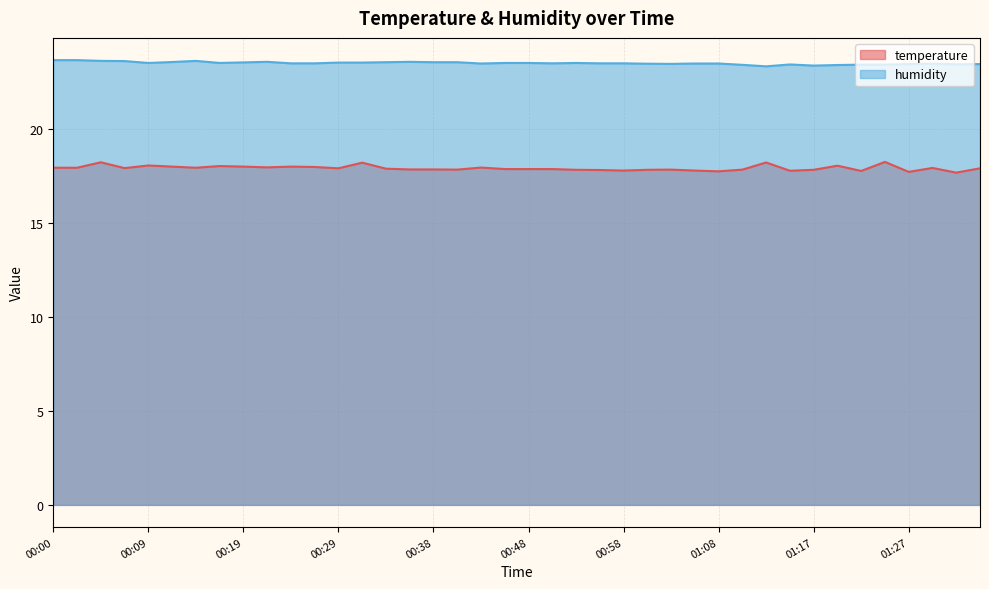

True or false: temperature and humidity intersect in this chart.

False